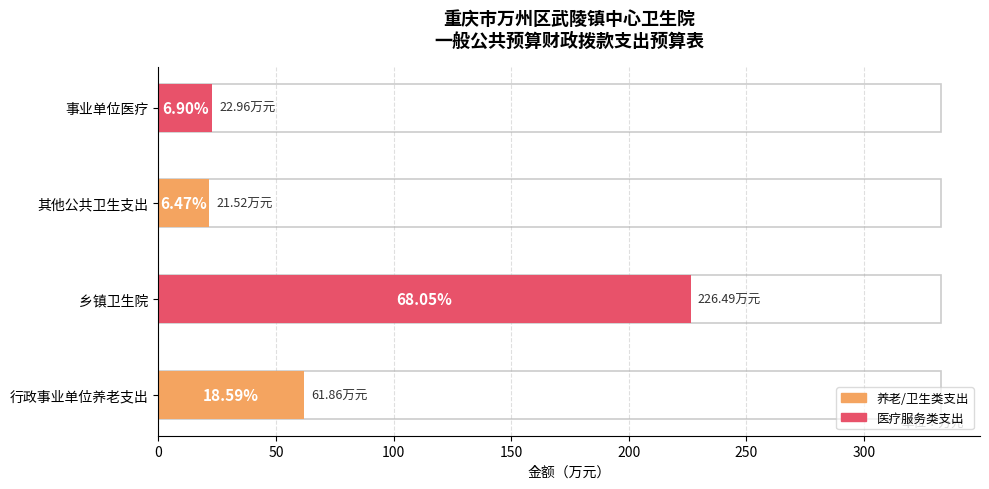

Between 行政事业单位养老支出 and 其他公共卫生支出, which is larger?

行政事业单位养老支出